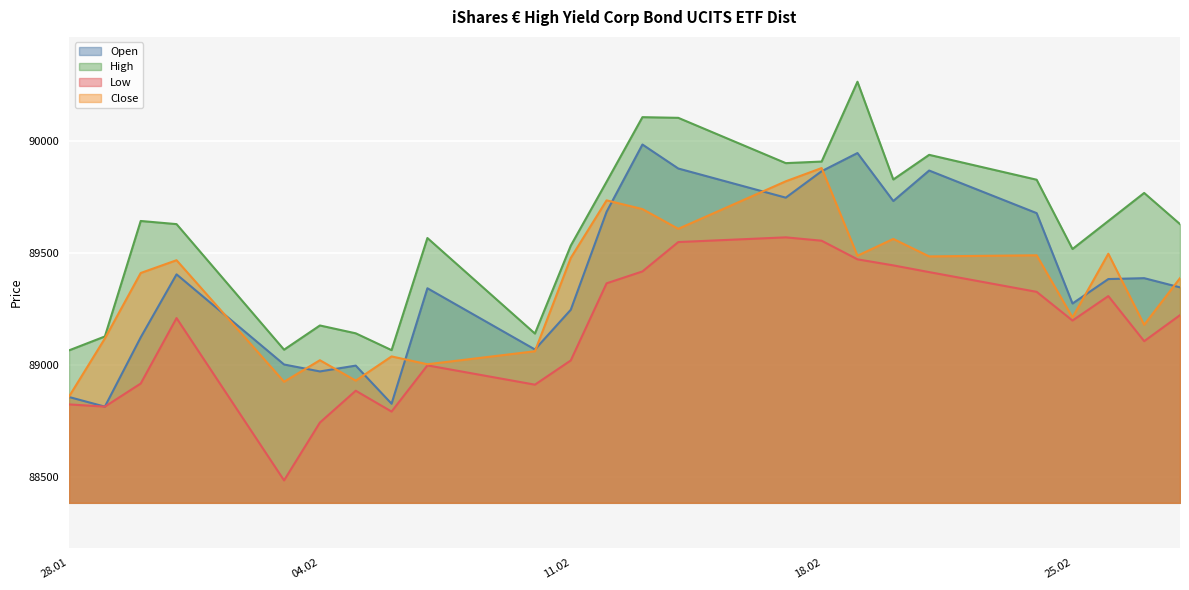

At which label is Close closest to 89368?

28.02.2025